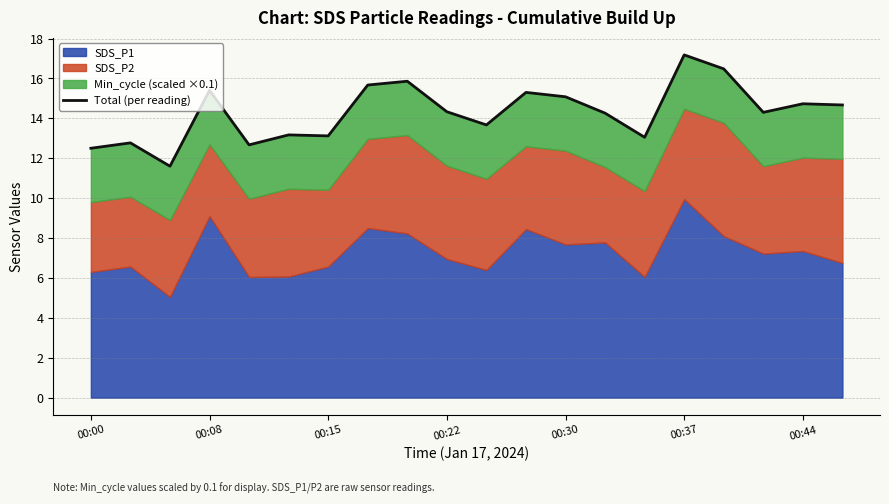

Reading right to left, extract all data points from this chart.

14.7	14.7	14.3	16.5	17.2	13.1	14.3	15.1	15.3	13.7	14.3	15.9	15.7	13.1	13.2	12.7	15.4	11.6	12.8	12.5